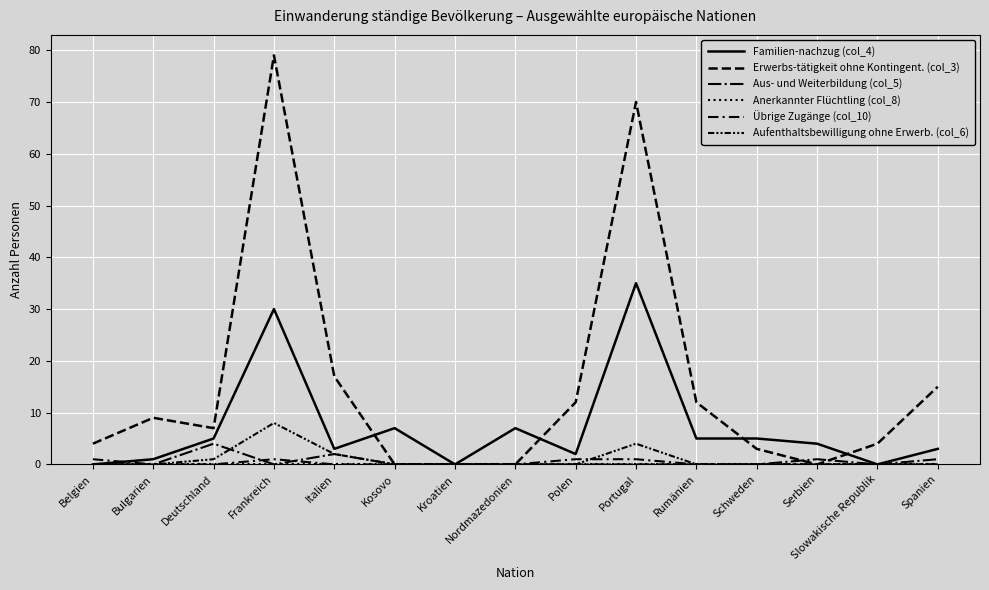

Is this an area chart (filled region under the line)?

No